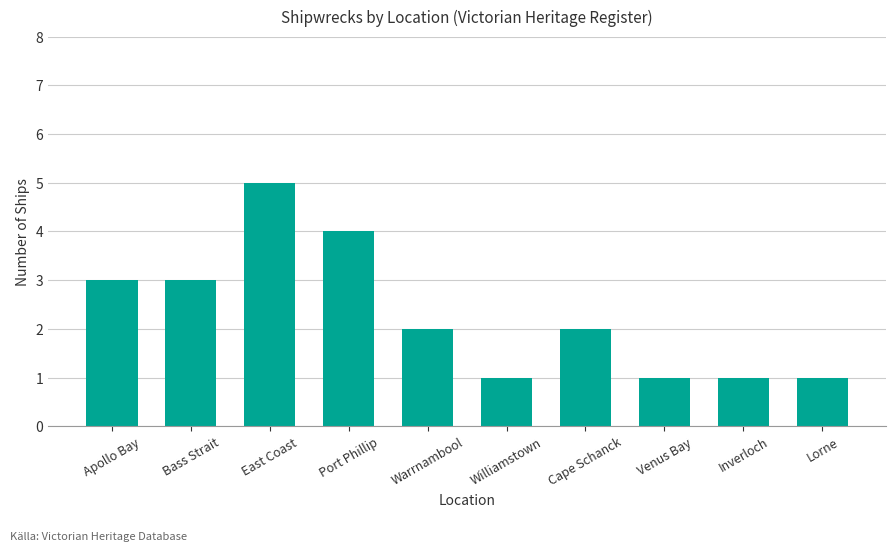

The chart shows a value of 3 at Bass Strait. True or false?

True